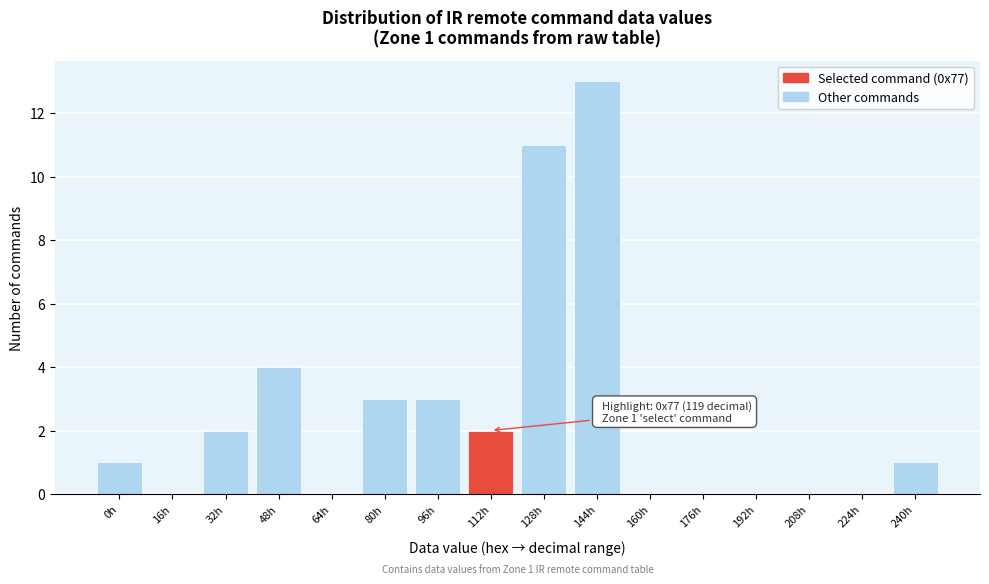

Reading right to left, extract all data points from this chart.

240h=1	224h=0	208h=0	192h=0	176h=0	160h=0	144h=13	128h=11	112h=2	96h=3	80h=3	64h=0	48h=4	32h=2	16h=0	0h=1